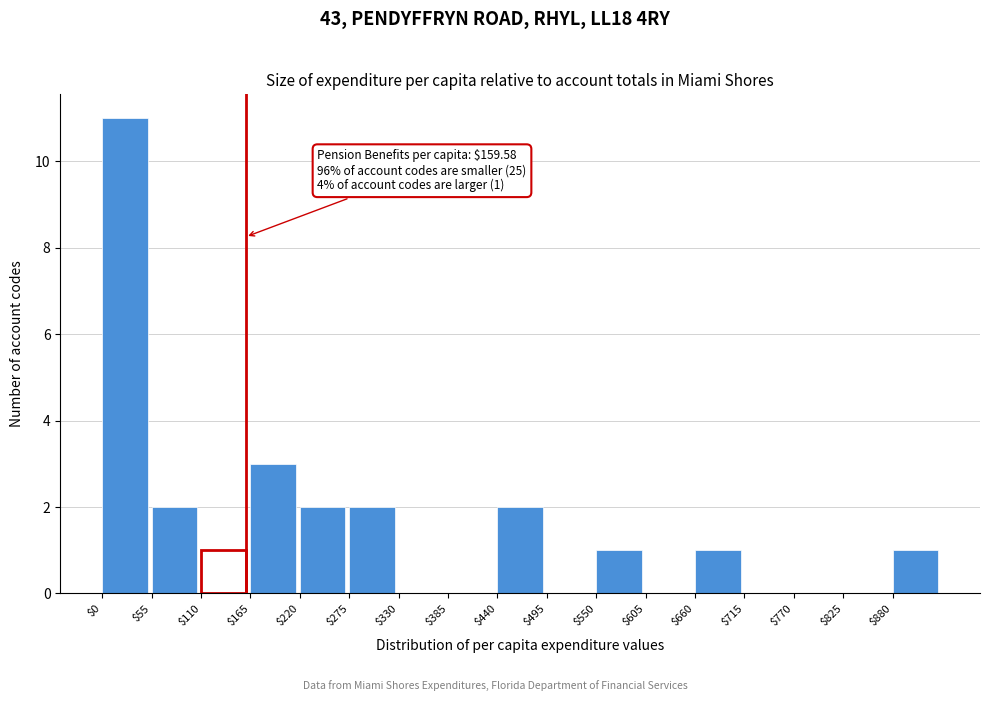

Which range on the x-axis has the tallest bar?

0 to 55